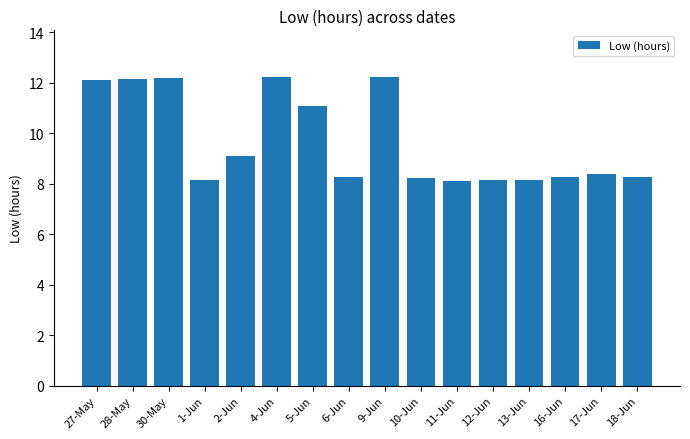

What is the average value?

9.7